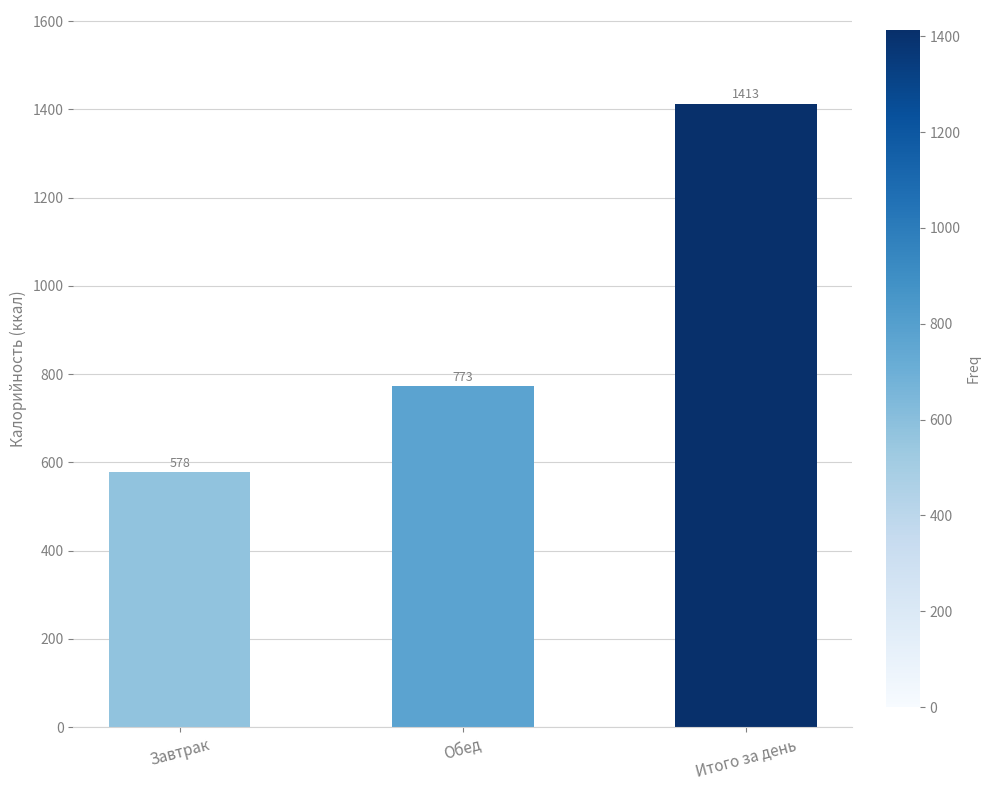

What value does the data have at Завтрак, to the nearest 50?

600